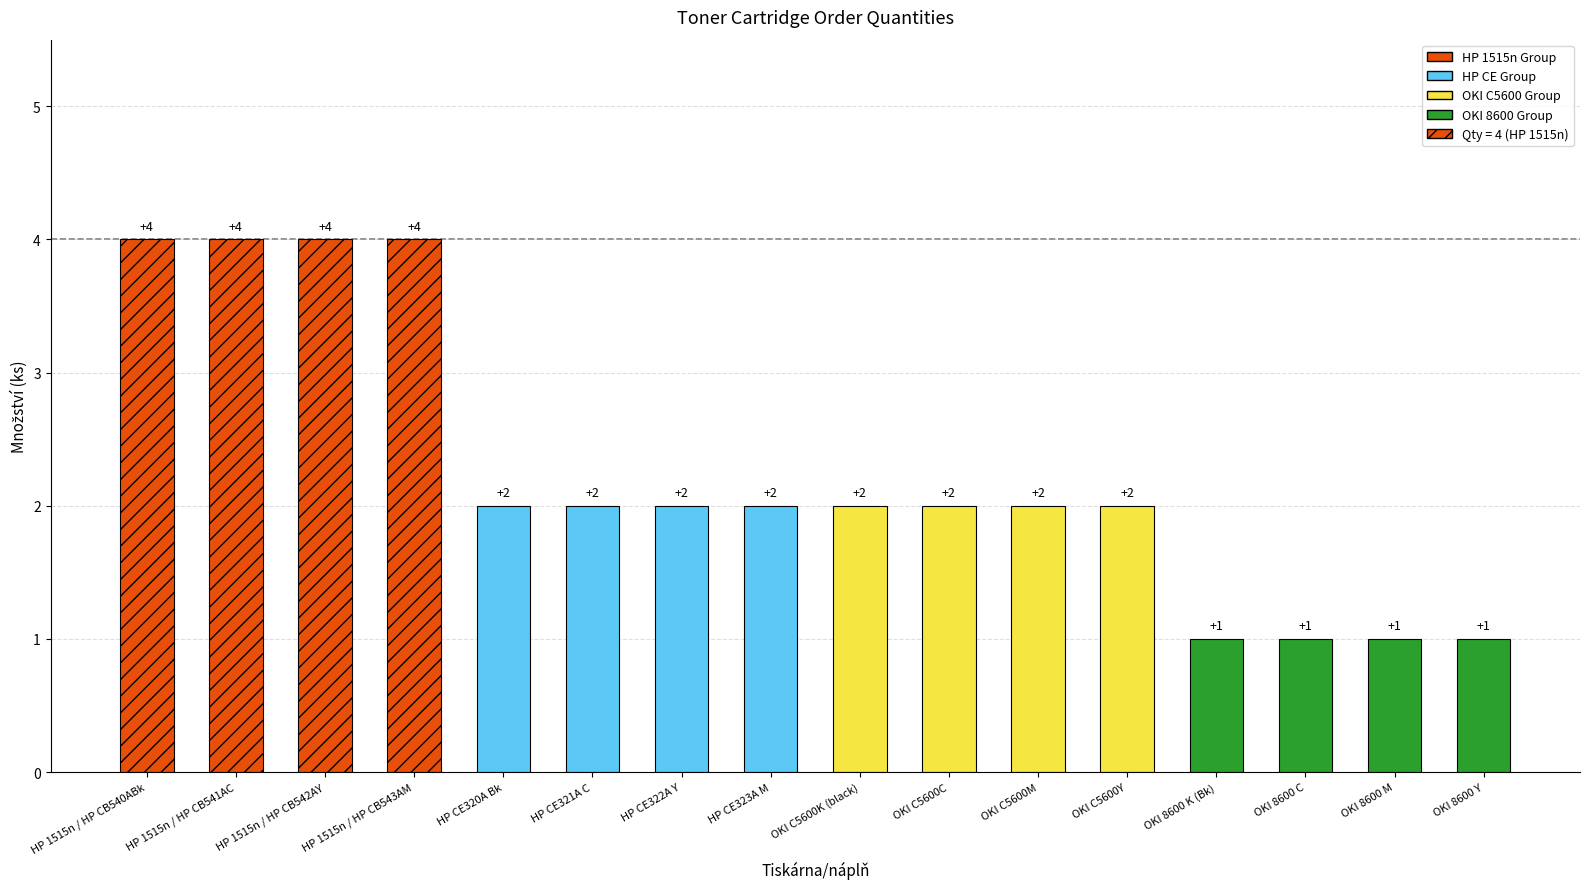

What is the value of the 8th bar from the left?

2